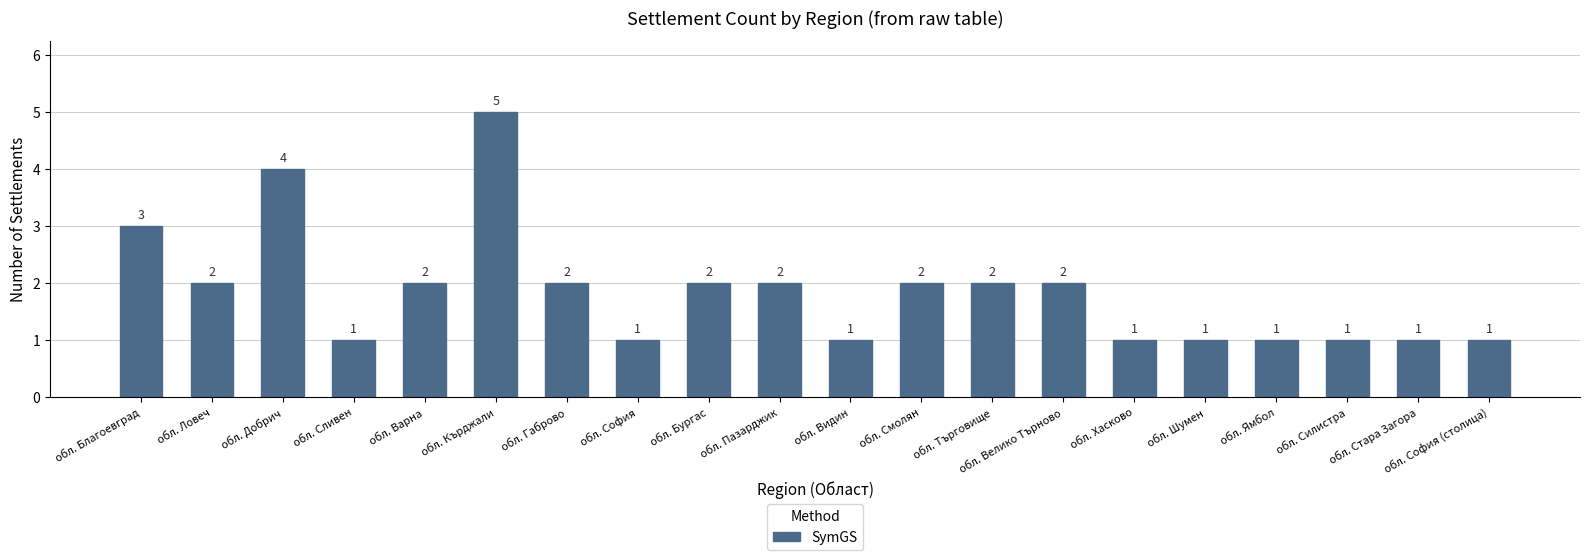

Count the values in the range 1 to 2.

17